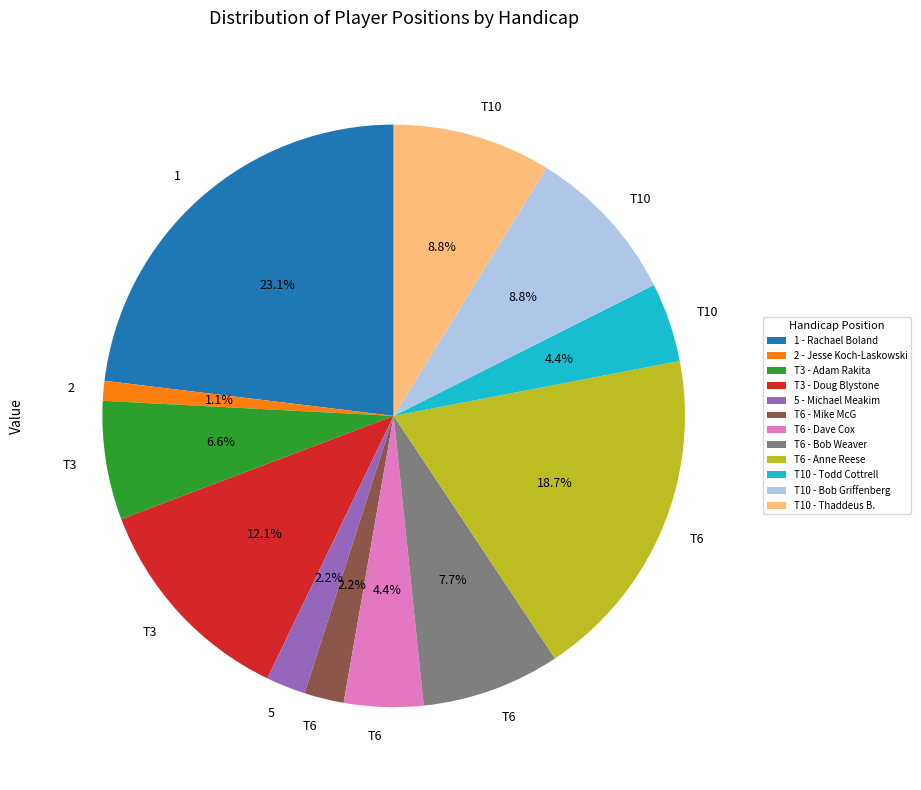

Count the number of slices in the pie.

12